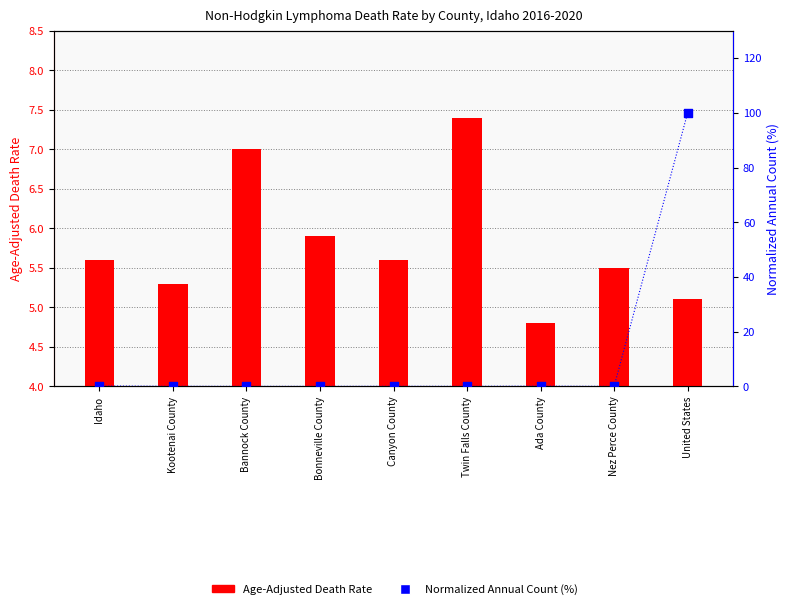

Which series has the largest total across all categories?

Normalized Annual Count (%)